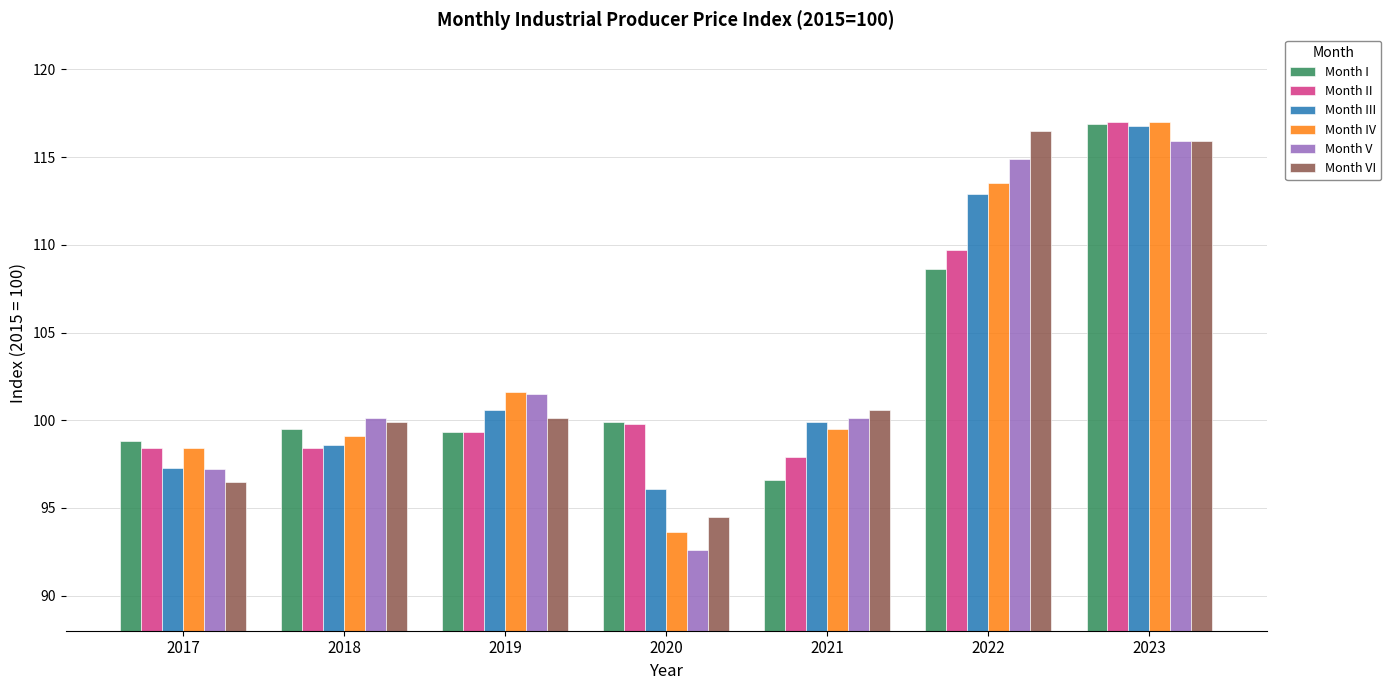

What is the difference between the highest and lowest values at 2019?

2.3